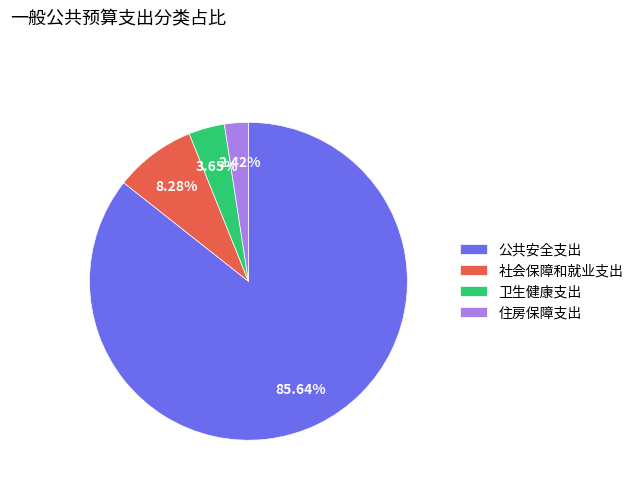

Is it true that 社会保障和就业支出 is 15% of the pie?

False